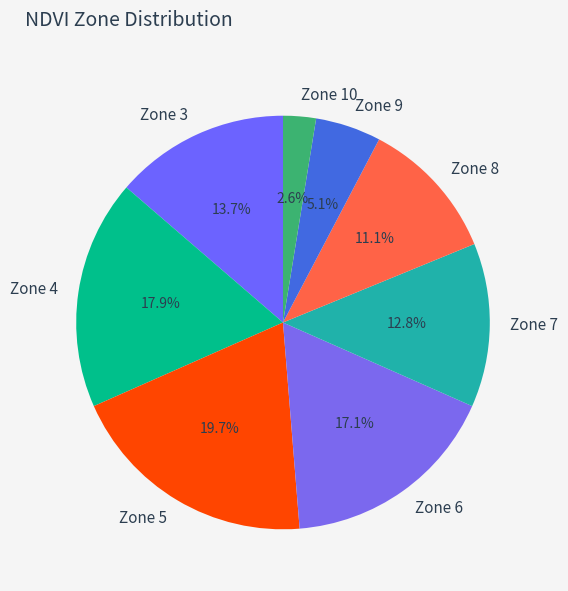

Is there any slice that represents more than half of the pie?

No